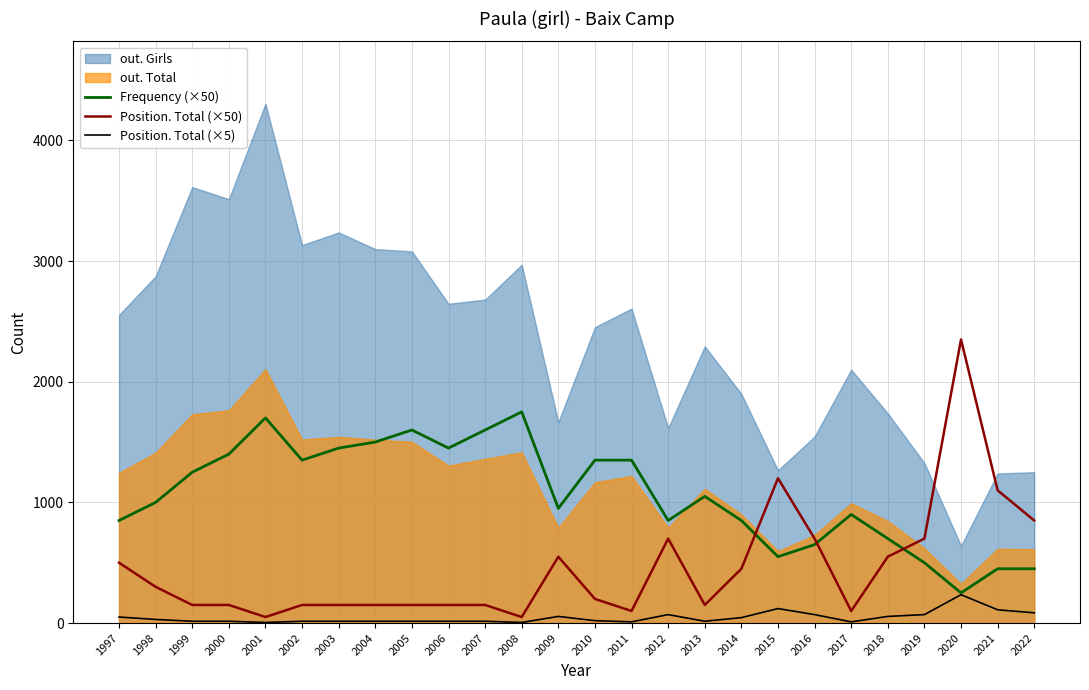

True or false: Frequency (×50) and Position. Total (×5) intersect in this chart.

False